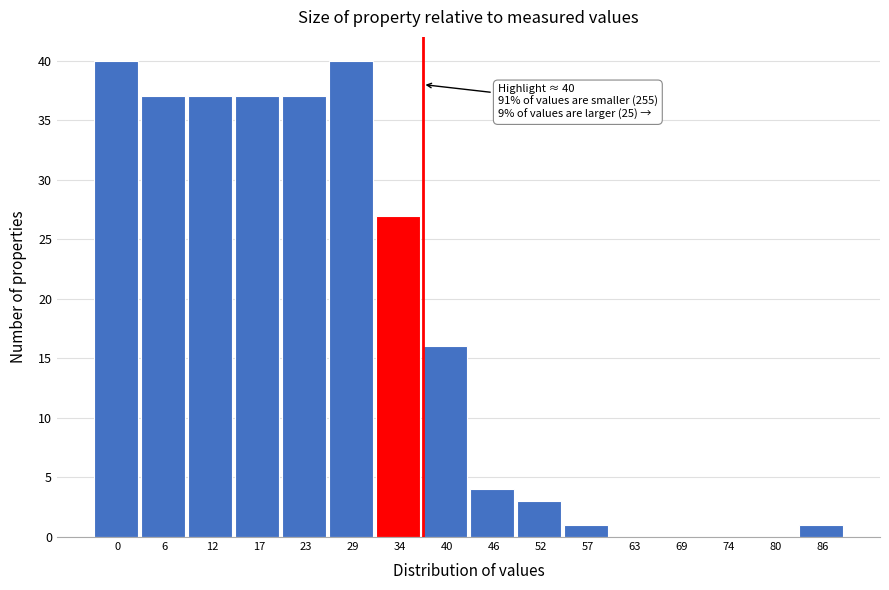

Reading right to left, transcribe all the data shown in this chart.

86=1	80=0	74=0	69=0	63=0	57=1	52=3	46=4	40=16	34=27	29=40	23=37	17=37	12=37	6=37	0=40